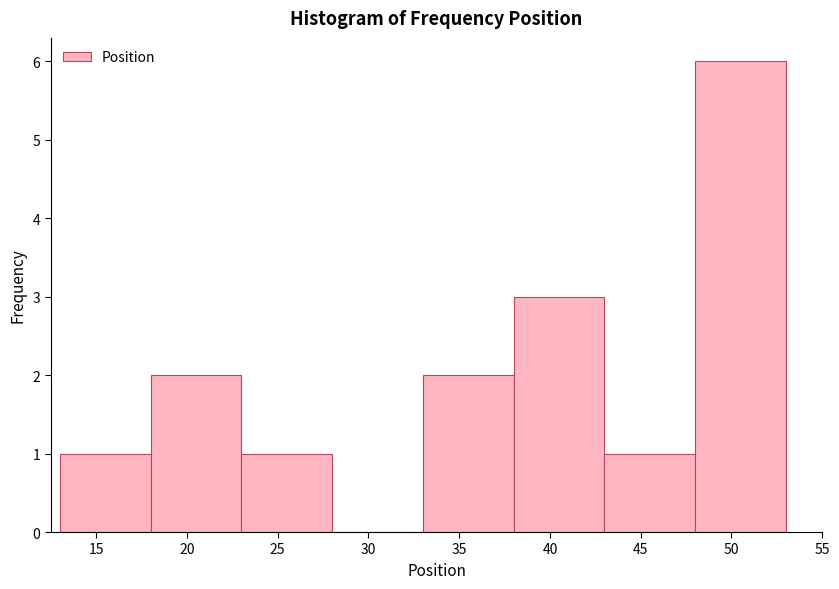

Reading left to right, list every bar in this chart as the range it spans on the x-axis followed by its height. The values are not printed on the chart, so give them approximately, as read against the axis.

13 to 18: 1
18 to 23: 2
23 to 28: 1
28 to 33: 0
33 to 38: 2
38 to 43: 3
43 to 48: 1
48 to 53: 6